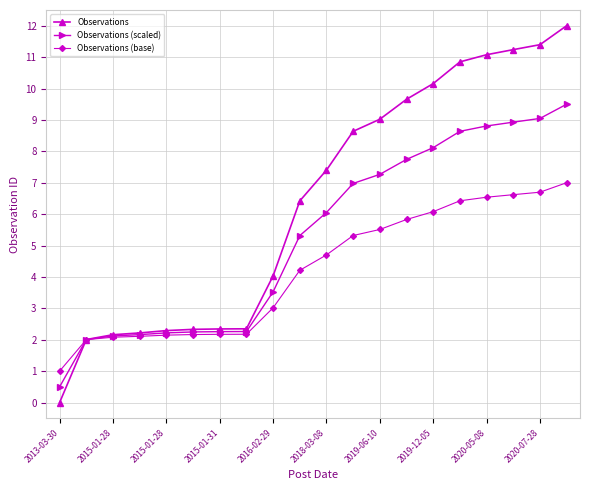

What is the minimum value for Observations (scaled)?

0.5